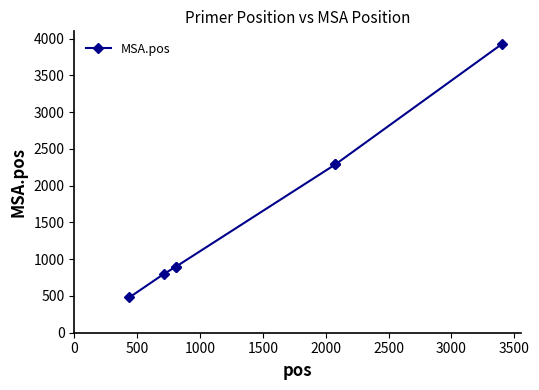

What is the value of the 5th point from the left?

2289